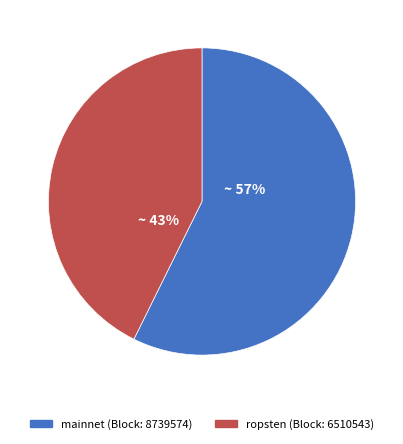

To the nearest percent, what percentage of the pie is ropsten (Block: 6510543)?

43%